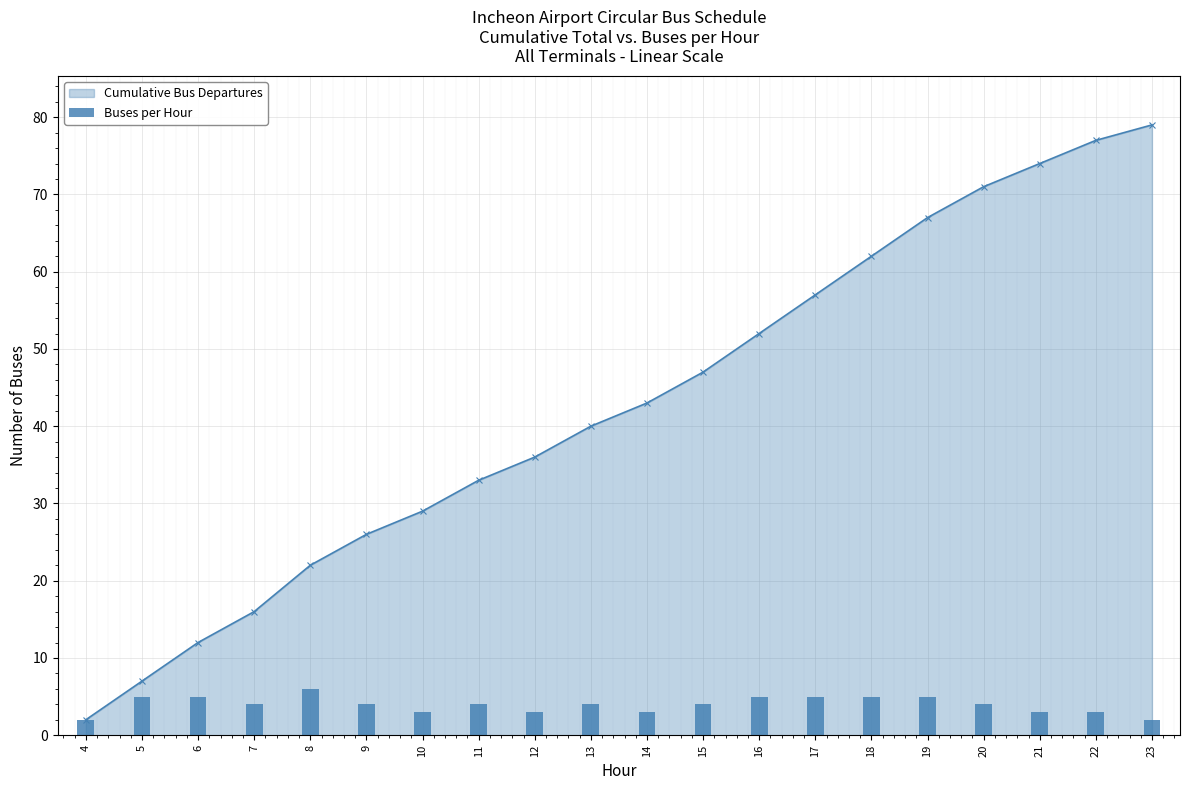

List the labels in order of value, largest first.

8, 5, 6, 16, 17, 18, 19, 7, 9, 11, 13, 15, 20, 10, 12, 14, 21, 22, 4, 23